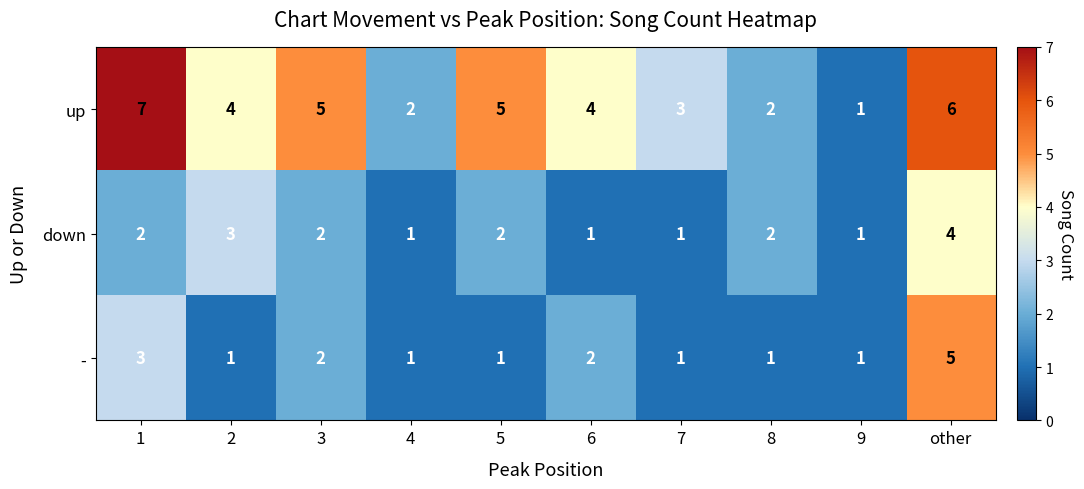

Between 3 and 9, which series saw the biggest shift?

up